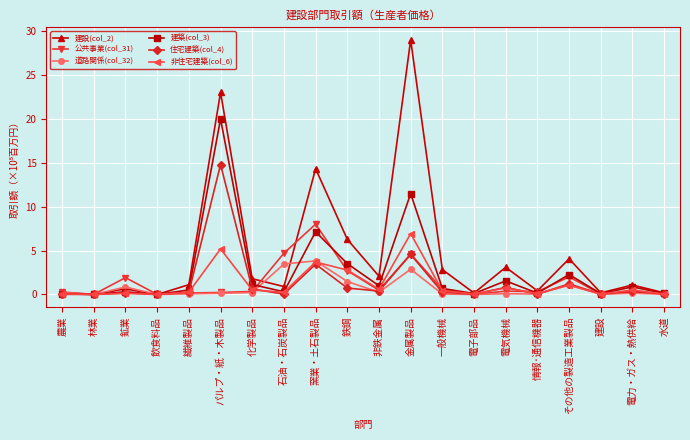

How many lines are shown in the chart?

6